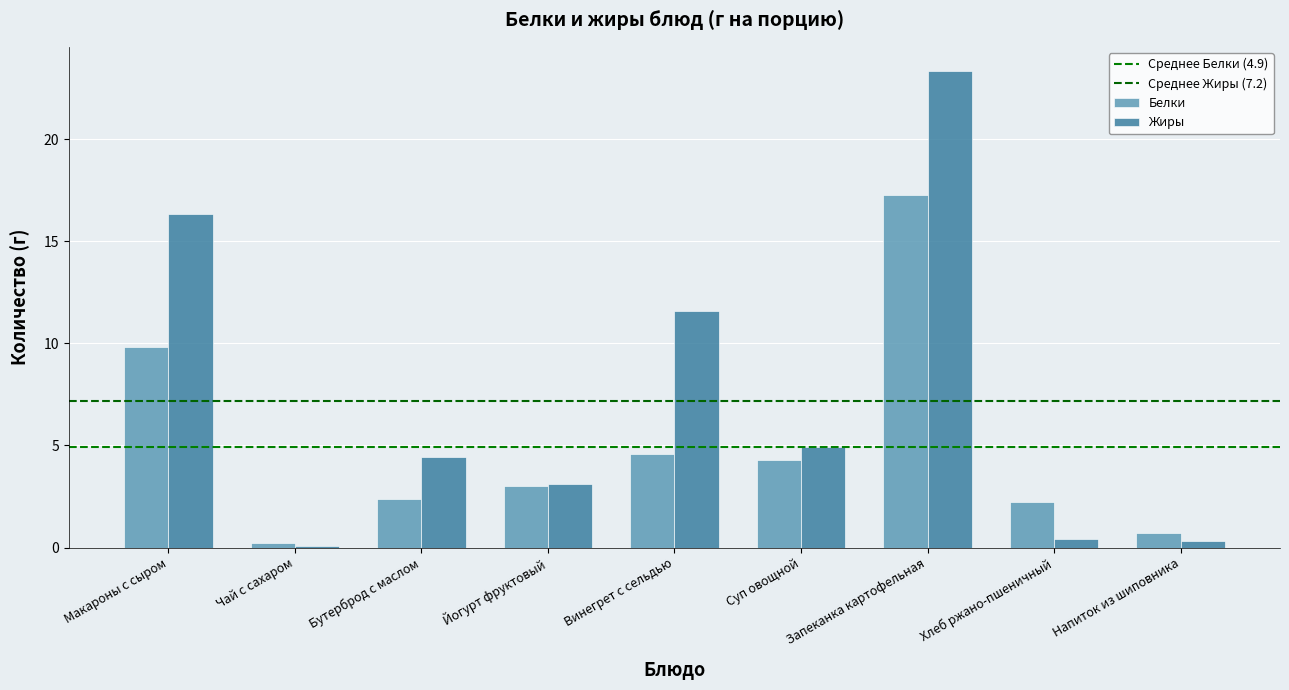

What is the difference between the maximum and second lowest values in the Белки series?

16.6